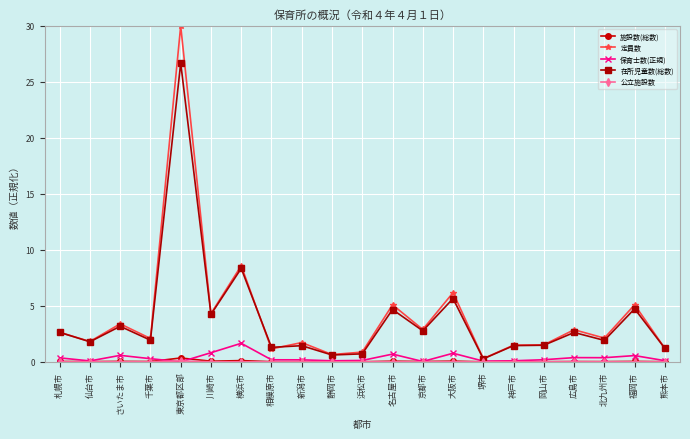

True or false: 保育士数(正規) has a value of 0.6 at 福岡市.

True